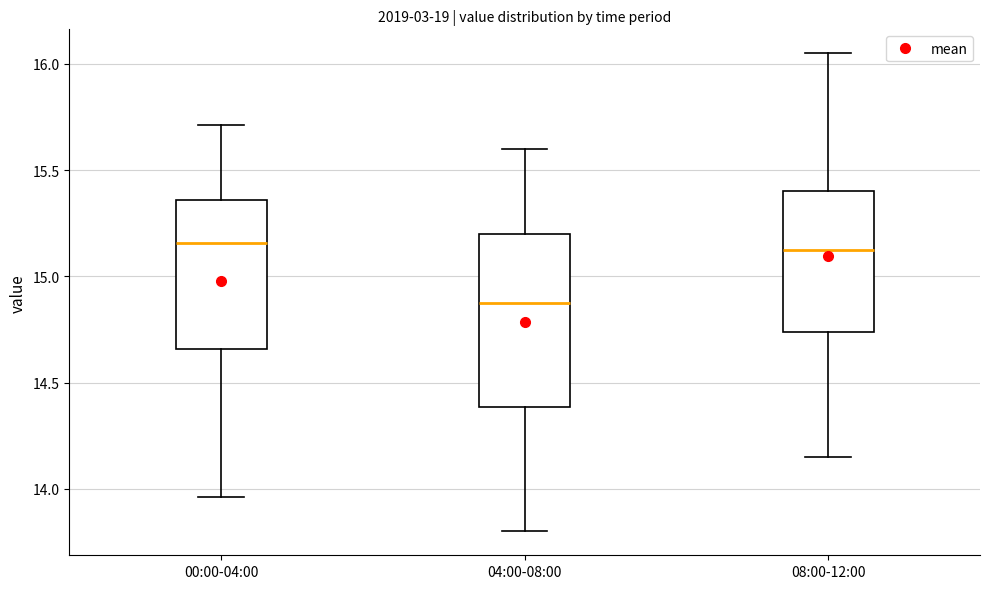

Reading left to right, transcribe this box plot: for each box, give where its median line is, the range the box spans, and where its two whiskers end, as read against the y-axis. The values are not printed on the chart, so give them approximately, as read against the axis.

00:00-04:00: median 15.15, box 14.65 to 15.35, whiskers 13.95 to 15.70
04:00-08:00: median 14.90, box 14.40 to 15.20, whiskers 13.80 to 15.60
08:00-12:00: median 15.15, box 14.75 to 15.40, whiskers 14.15 to 16.05